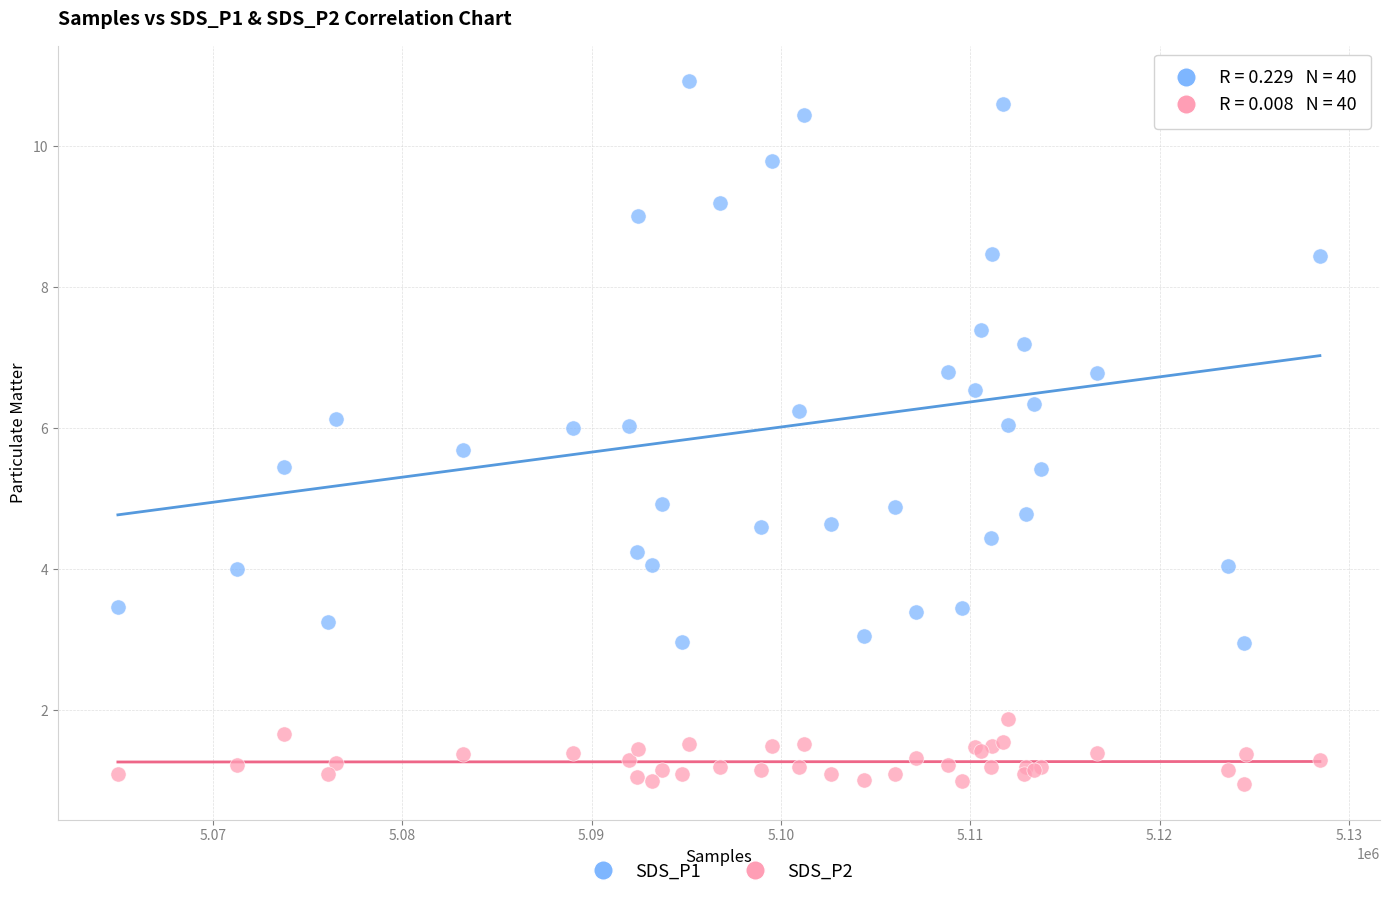

Which series contains the lowest Y value?

SDS_P2